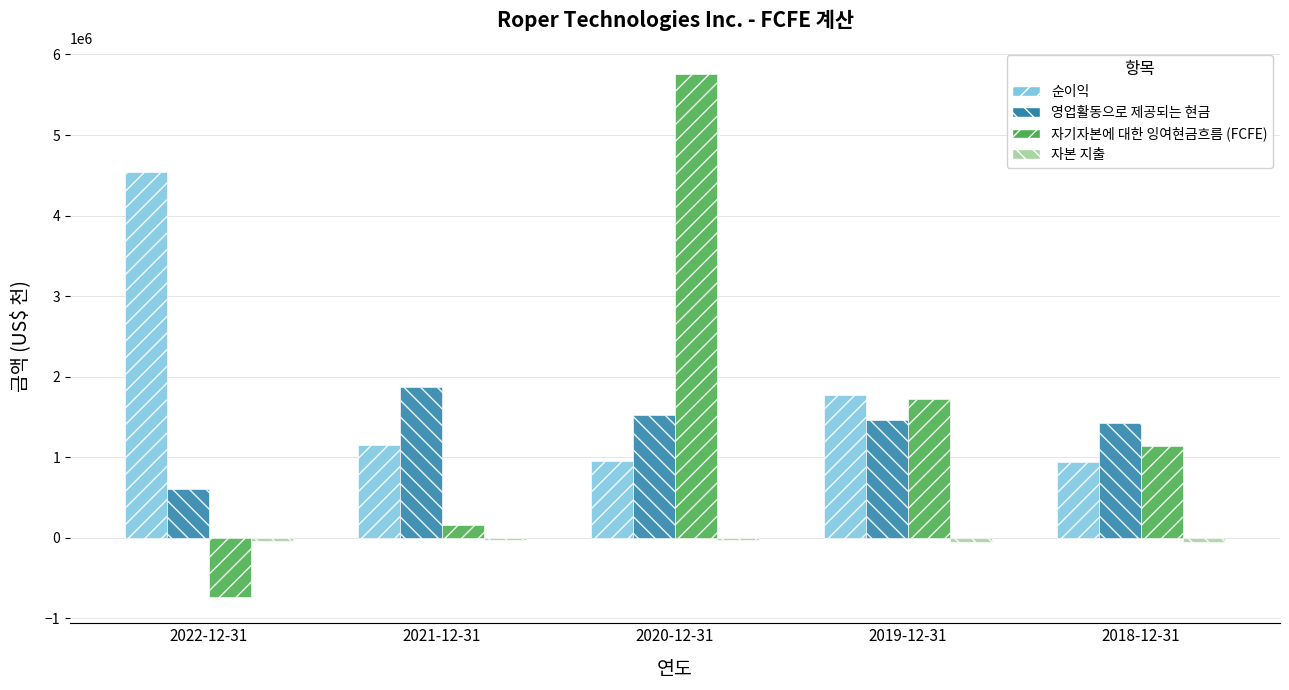

Which series changed the most between 2021-12-31 and 2019-12-31?

자기자본에 대한 잉여현금흐름 (FCFE)